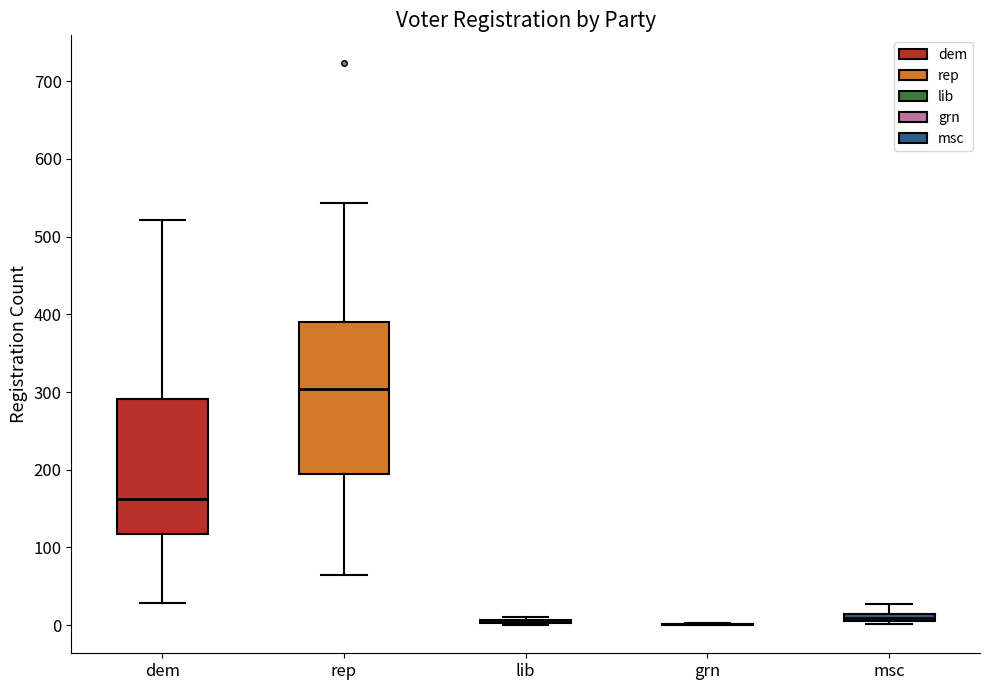

Which box is the tallest, from its lower edge to its upper edge?

rep